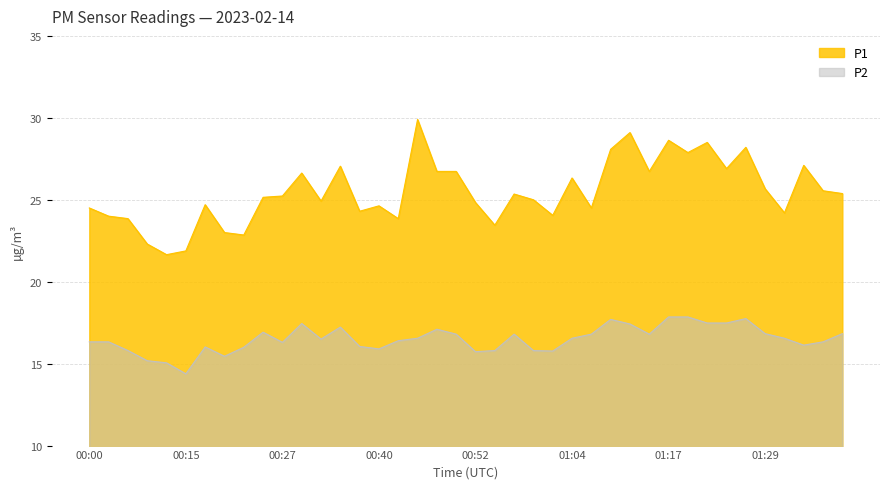

What is the maximum value shown in the chart?

29.9